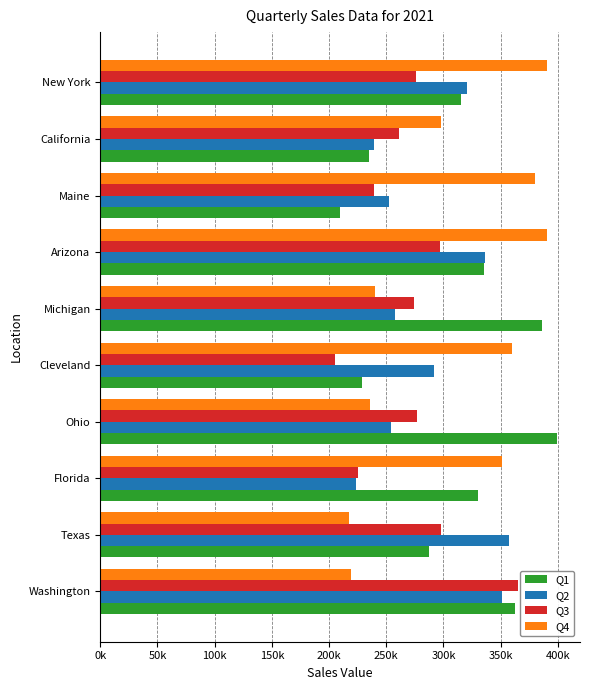

What are all the series names shown in the legend?

Q1, Q2, Q3, Q4